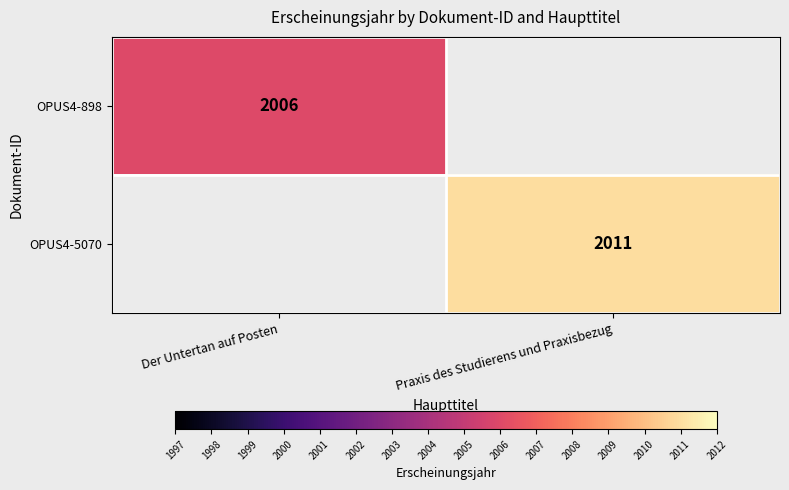

True or false: OPUS4-898 has a value of 2006 at Der Untertan auf Posten.

True